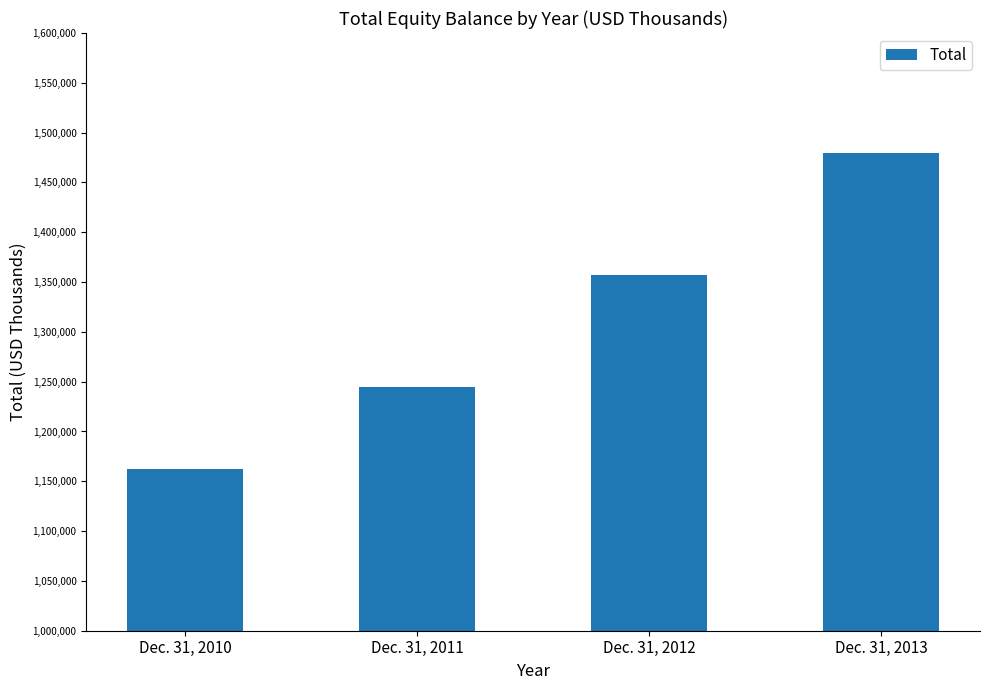

Between Dec. 31, 2013 and Dec. 31, 2012, which is larger?

Dec. 31, 2013